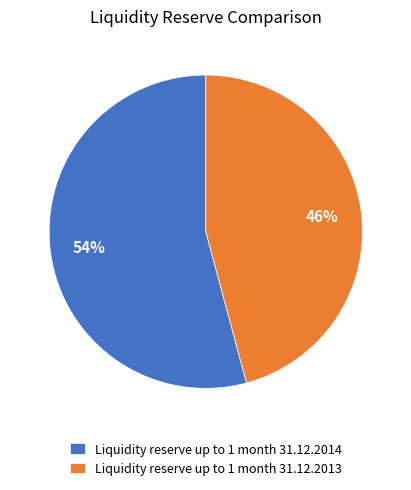

Which category accounts for the majority?

Liquidity reserve up to 1 month 31.12.2014